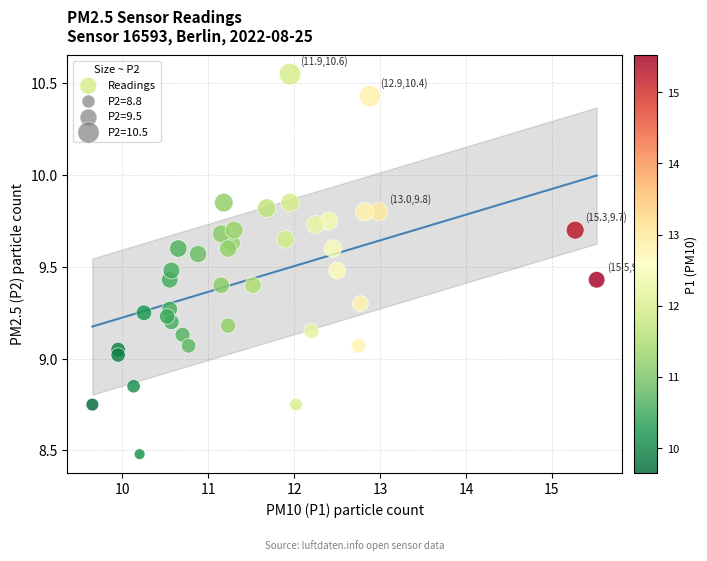

What is the range of Y values (max minus min)?

2.1